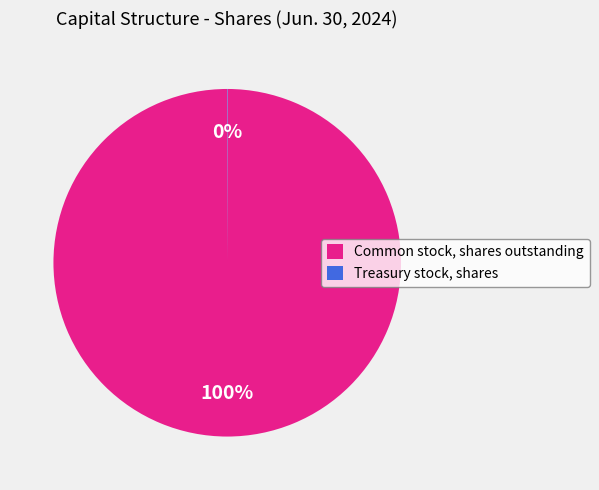

To the nearest percent, what is the difference between the largest and smallest slice percentages?

100%